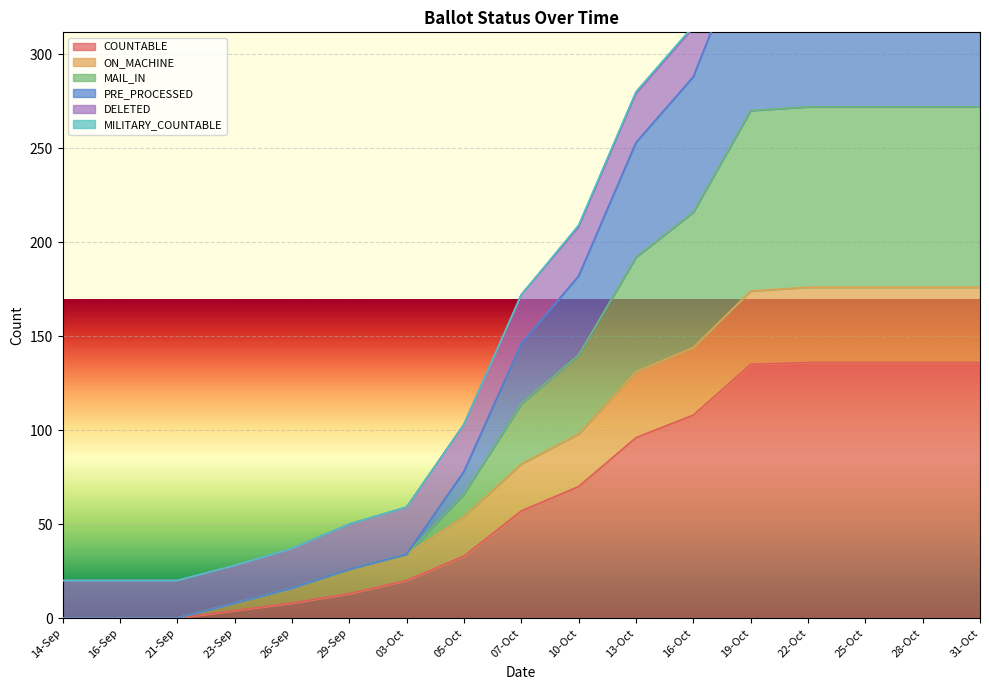

Is it true that COUNTABLE equals 136 at 31-Oct?

True